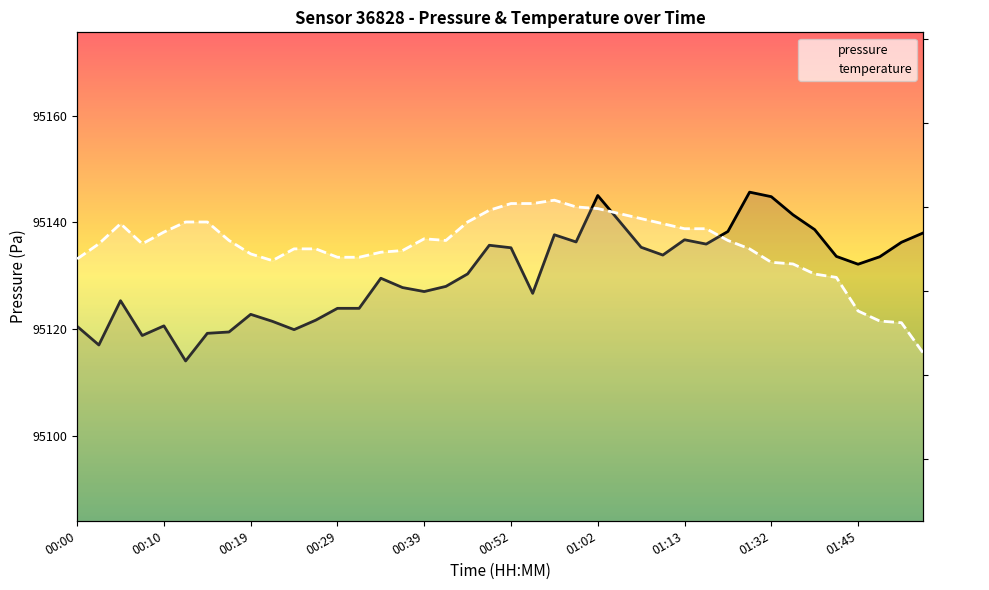

True or false: temperature has a value of 10.7 at 32.

True